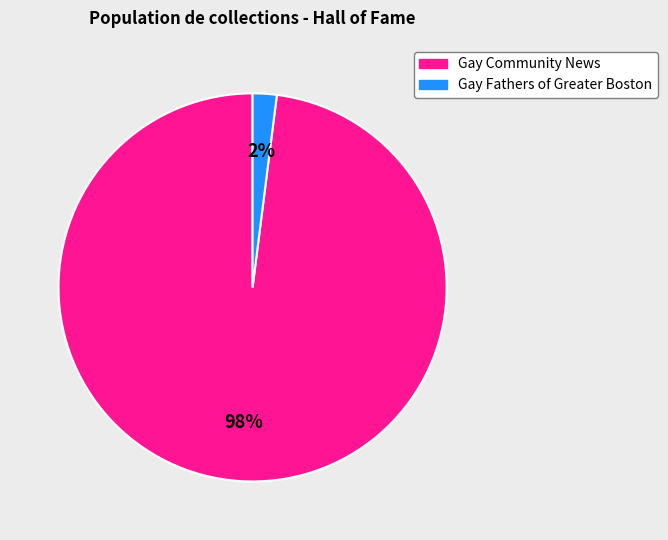

Rank the categories by value from highest to lowest.

Gay Community News, Gay Fathers of Greater Boston